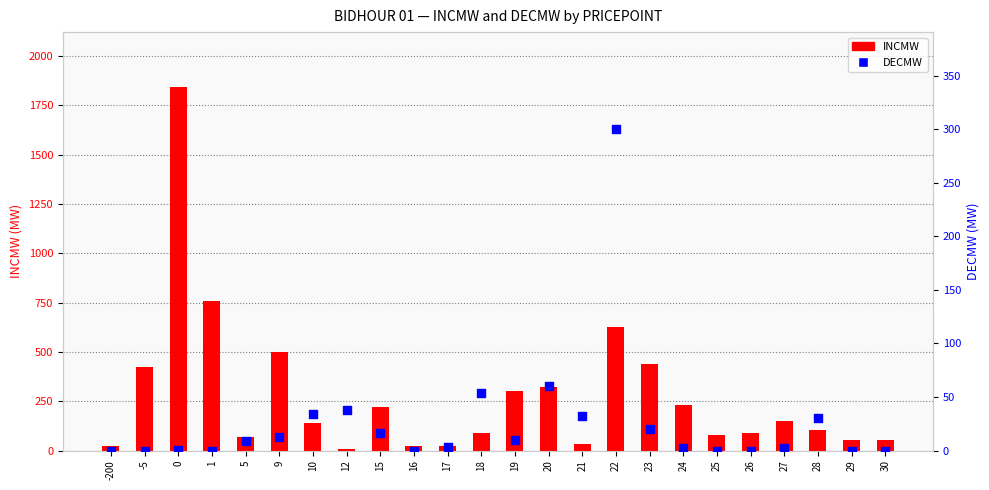

At how many categories does at least one series exceed 1481?

1